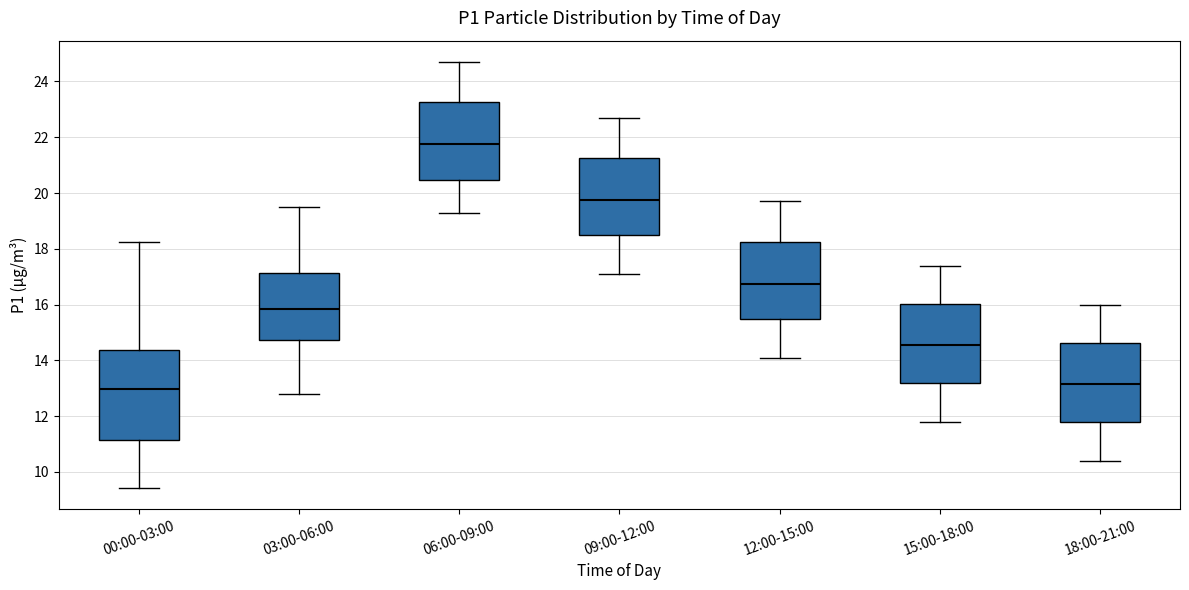

Which box's median line is the highest?

06:00-09:00